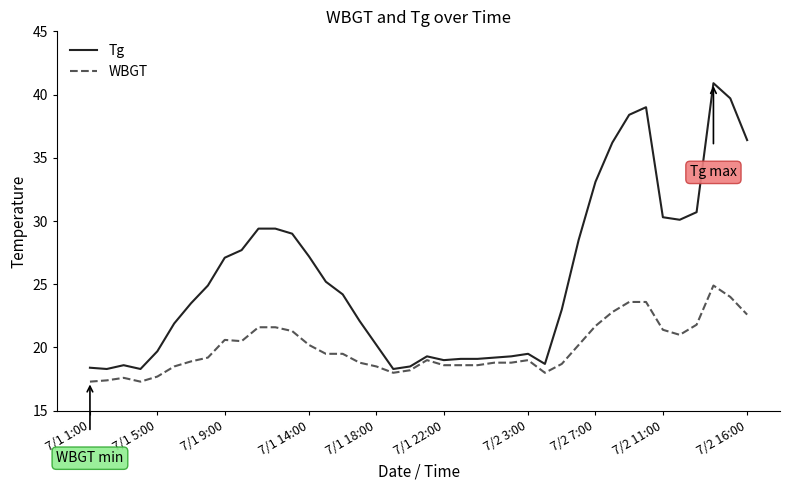

Which series has the largest total across all categories?

Tg